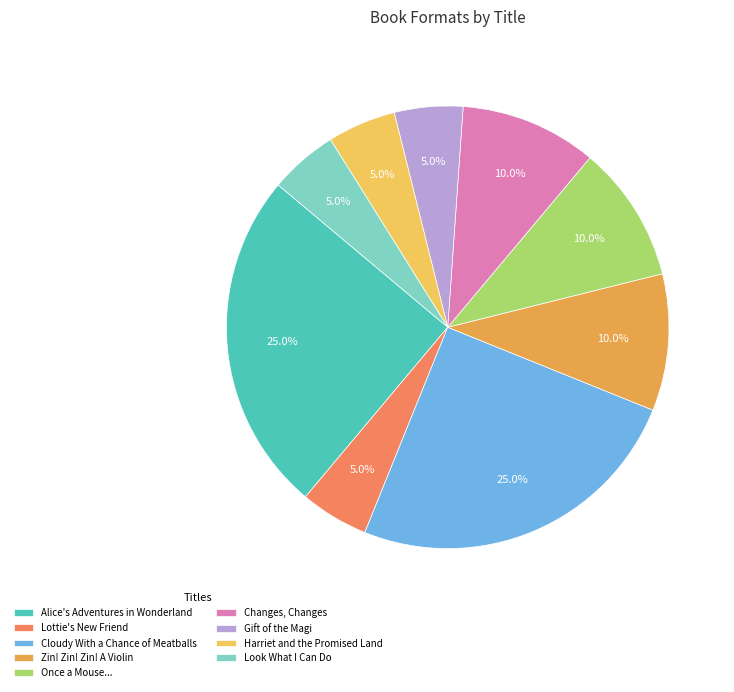

The Lottie's New Friend slice represents 5% of the pie. True or false?

True